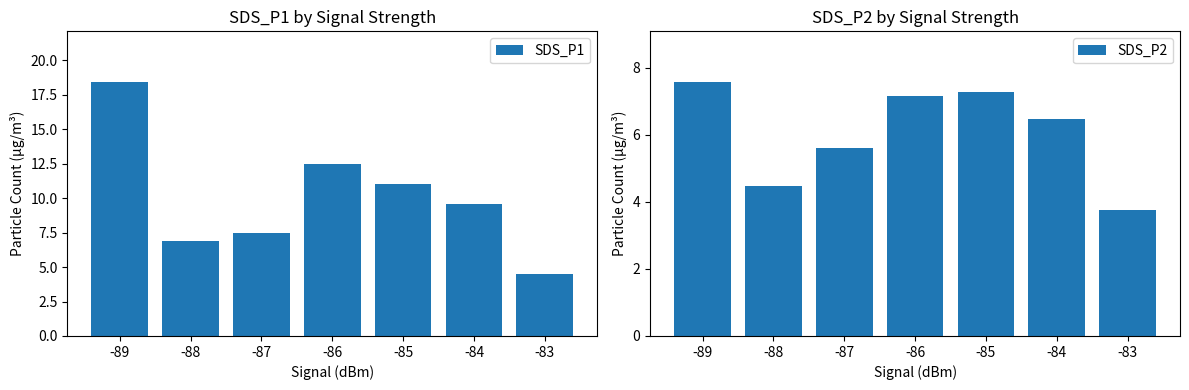

Which series changed the most between -84 and -83?

SDS_P1